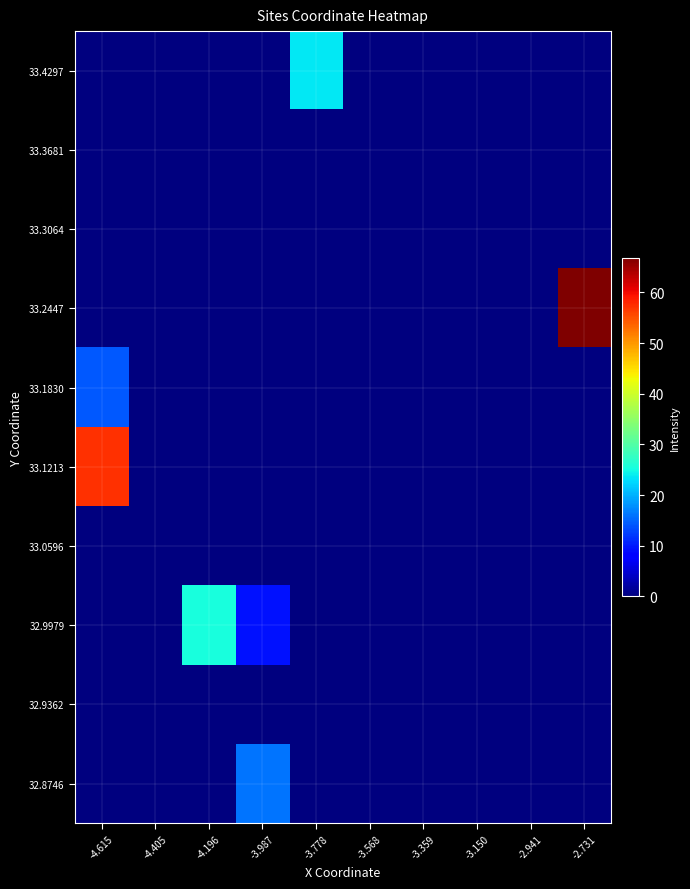

At -3.568, list the series in order from largest to smallest.

32.8746, 32.9362, 32.9979, 33.0596, 33.1213, 33.1830, 33.2447, 33.3064, 33.3681, 33.4297